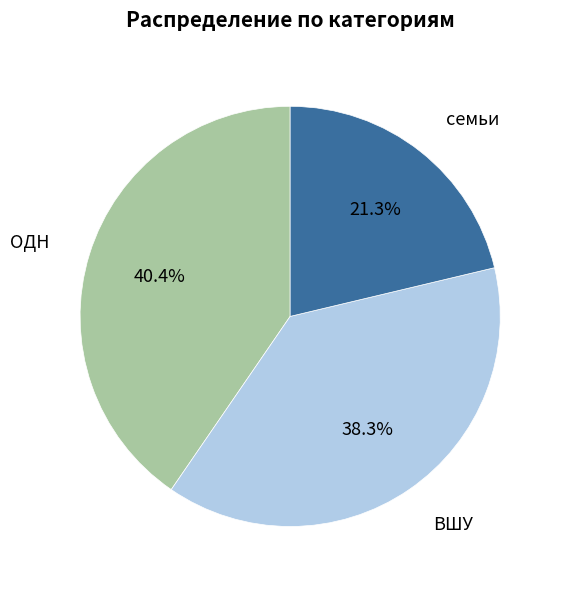

Is there any slice that represents more than half of the pie?

No